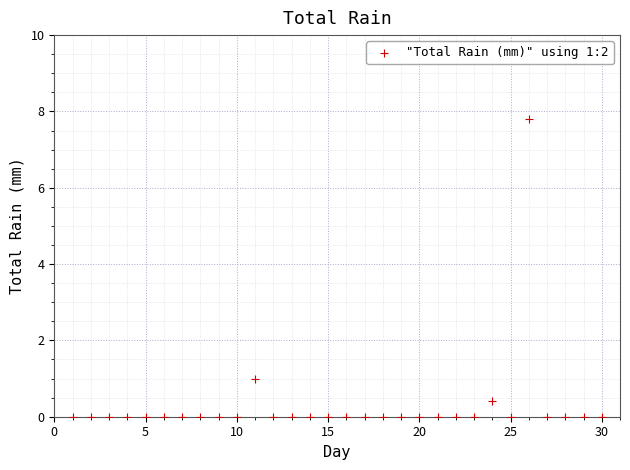

What Y value in the scatter plot is closest to 3?

1.0